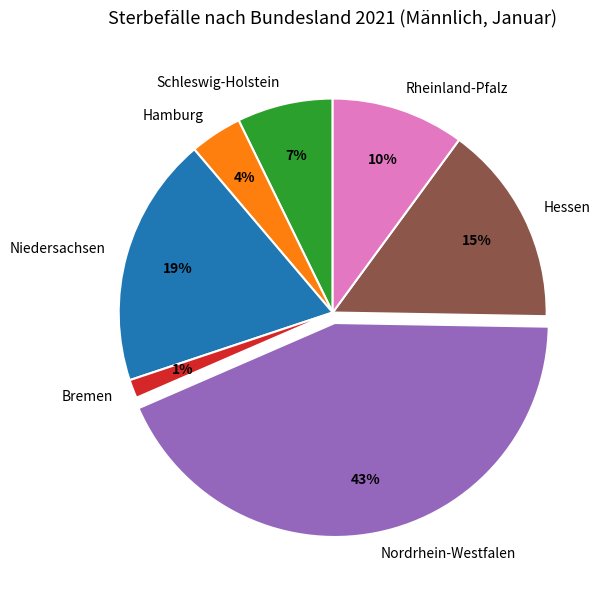

Do Nordrhein-Westfalen and Hessen together represent more than half of the pie?

Yes